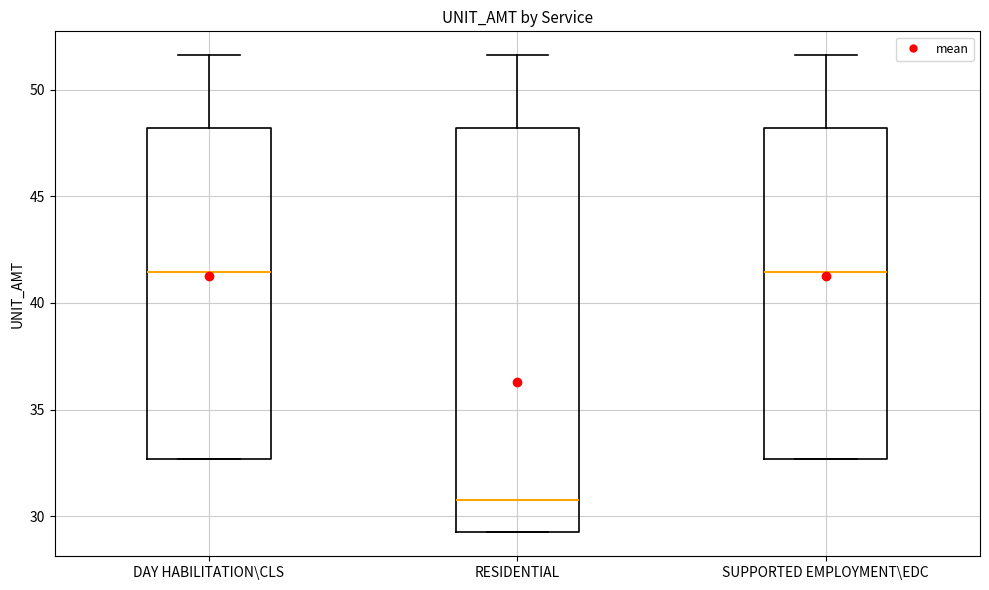

Comparing the boxes themselves (not the whiskers), which one is the tallest?

RESIDENTIAL